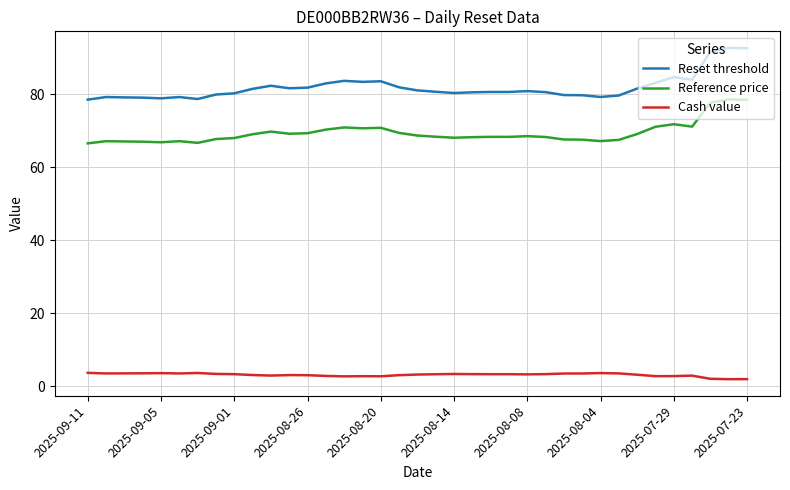

What is the difference between the maximum and minimum values in the Reset threshold series?

14.2